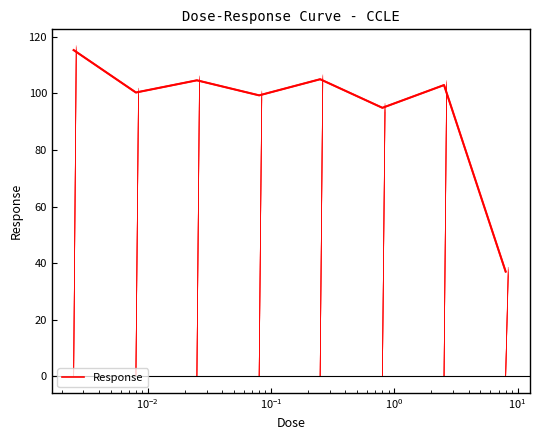

What is the smallest value displayed?

37.0